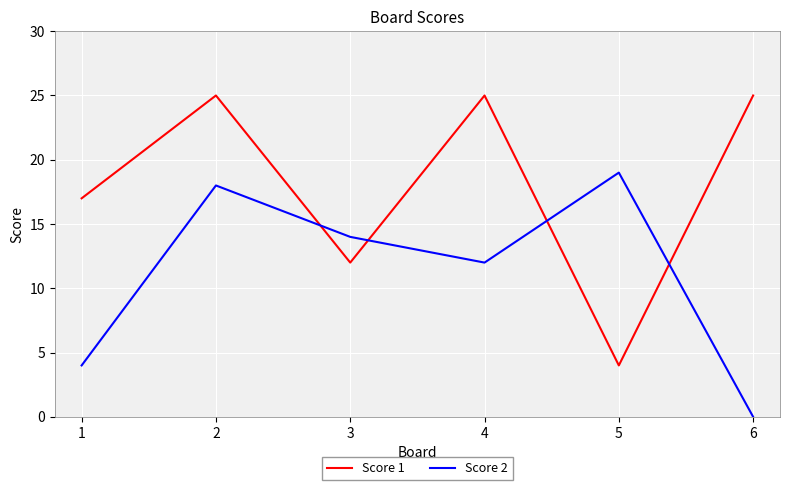

True or false: Score 1 and Score 2 intersect in this chart.

True